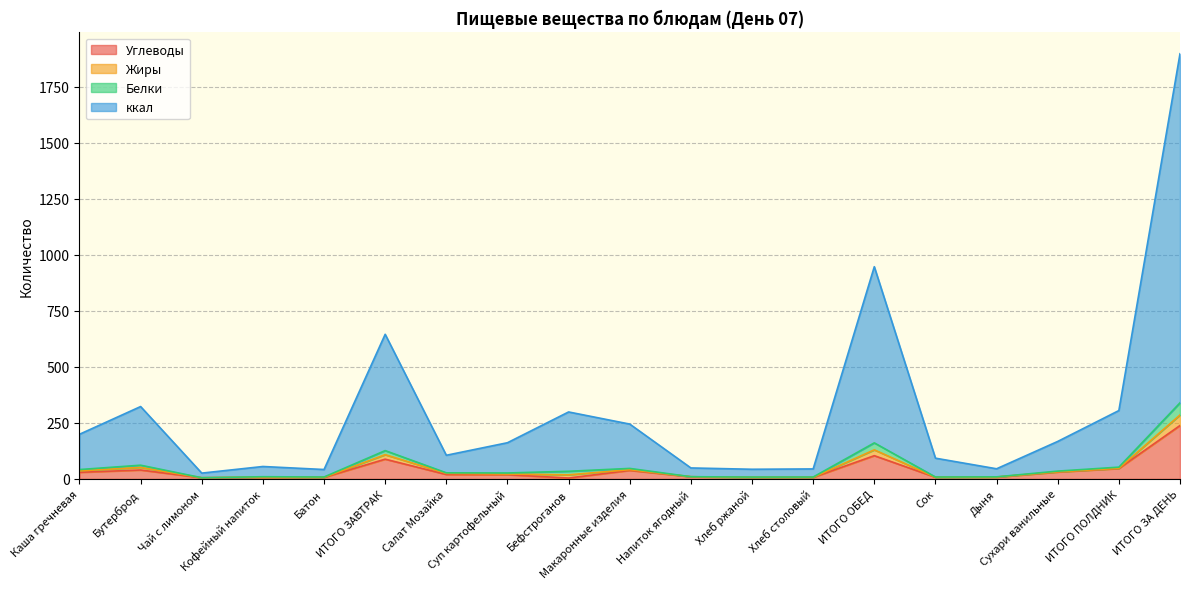

Does the chart display data point markers on the line(s)?

No